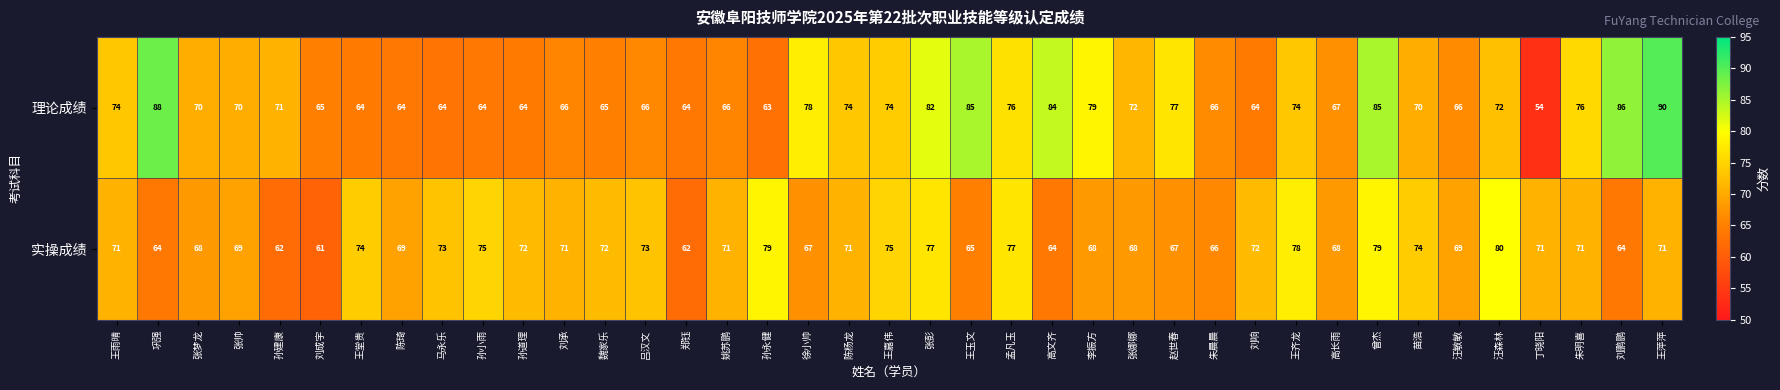

List the series in order of their overall mean, highest first.

理论成绩, 实操成绩